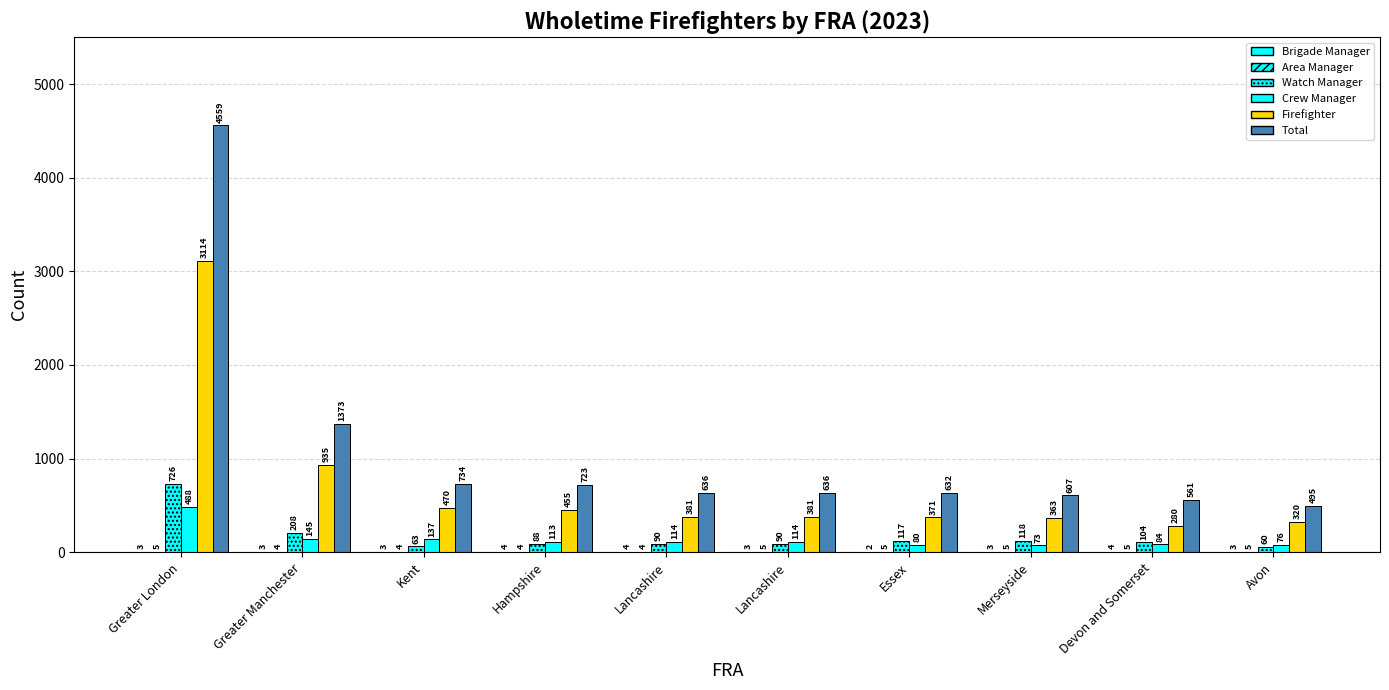

Count the number of data series in this chart.

6